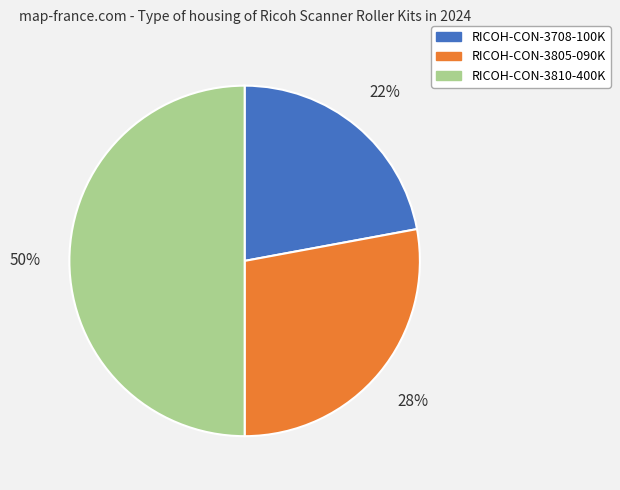

To the nearest percent, what is the difference between the RICOH-CON-3810-400K and RICOH-CON-3805-090K slice percentages?

22%